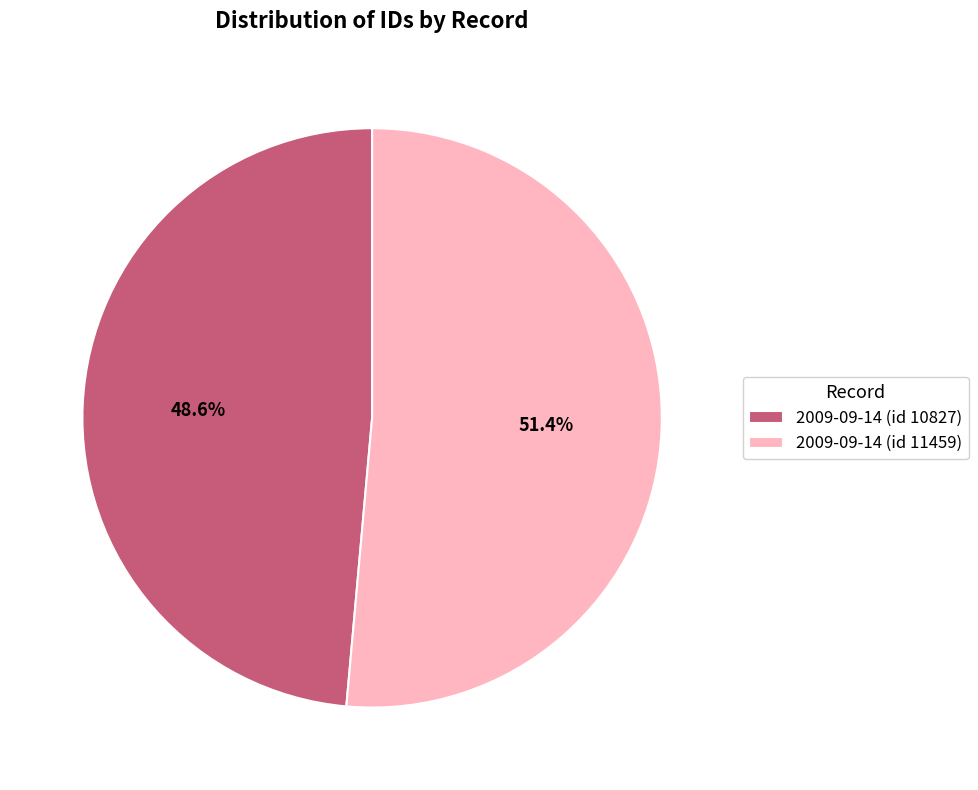

Which slice represents more than half of the pie?

2009-09-14 (id 11459)